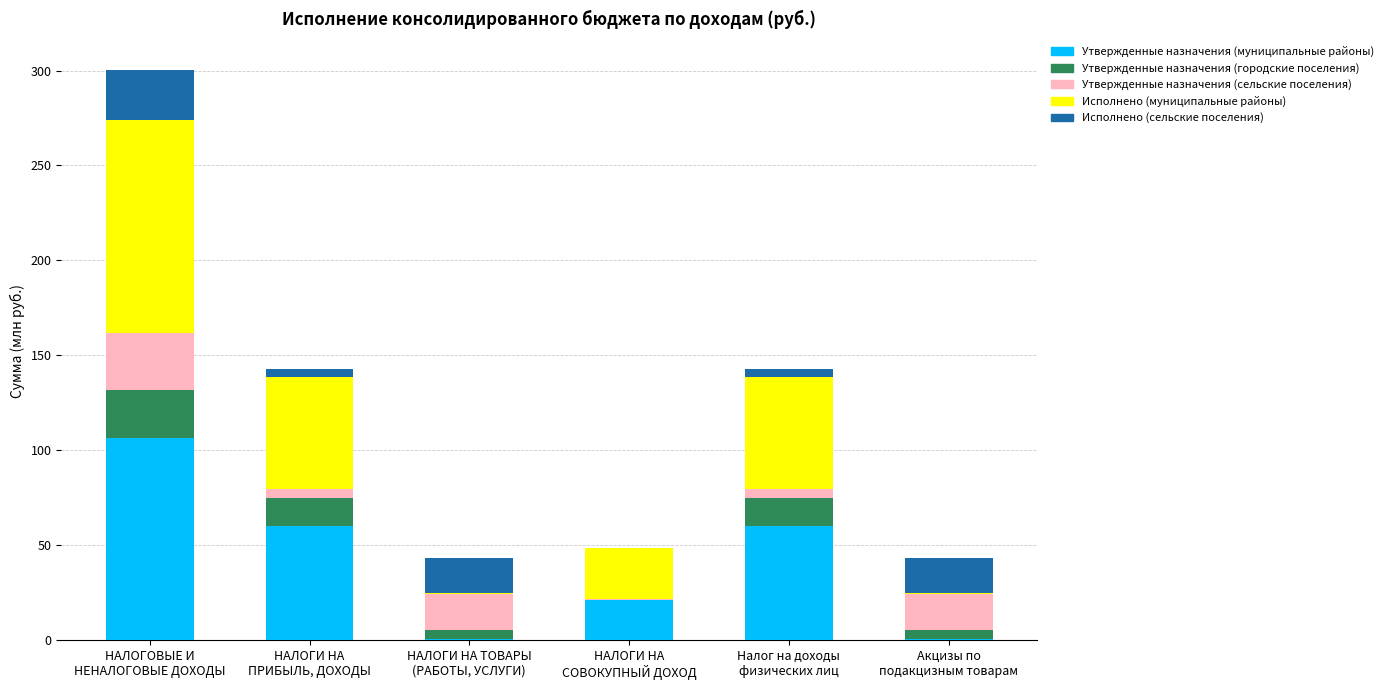

What are all the series names shown in the legend?

Утвержденные назначения (муниципальные районы), Утвержденные назначения (городские поселения), Утвержденные назначения (сельские поселения), Исполнено (муниципальные районы), Исполнено (сельские поселения)